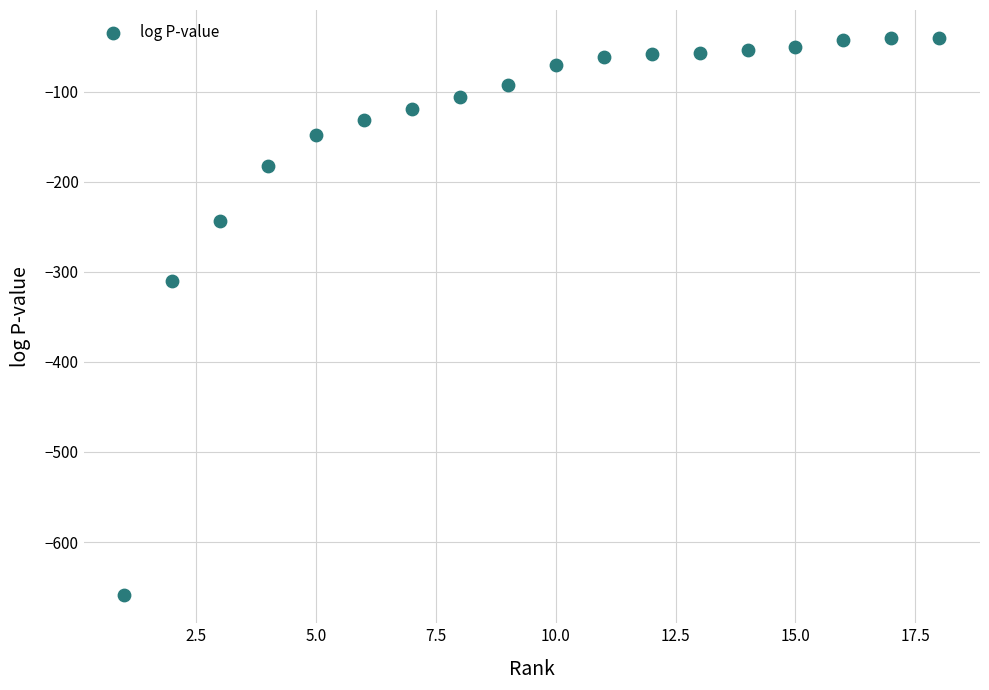

What is the range of Y values (max minus min)?

619.0